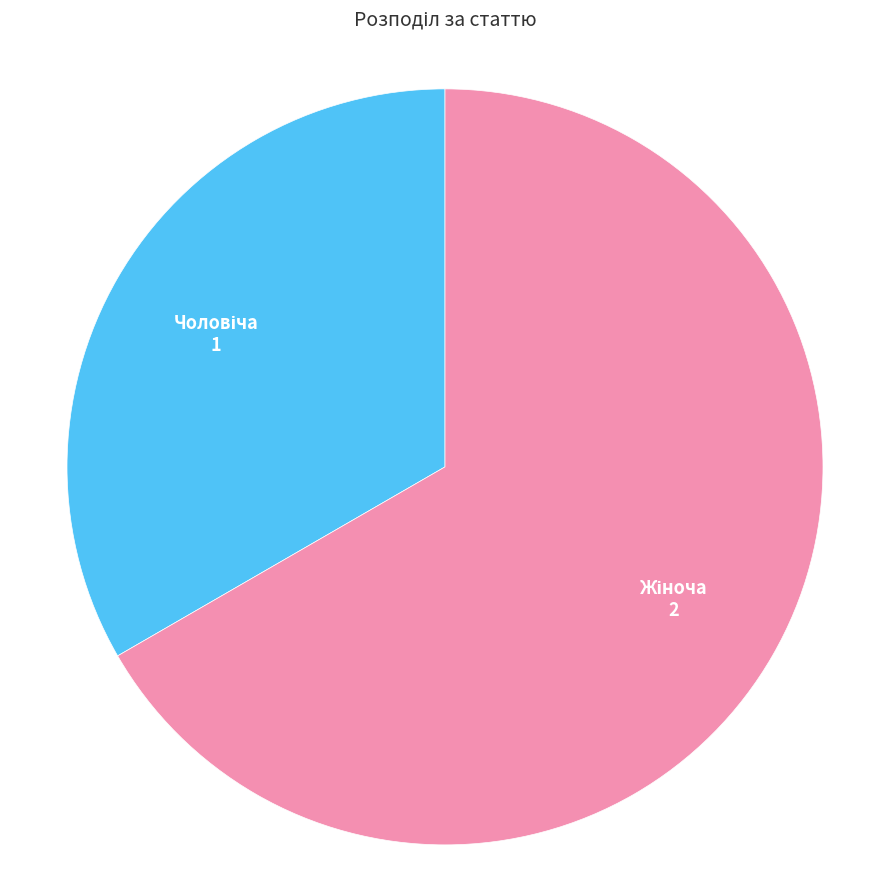

Is there a majority slice in this chart?

Yes